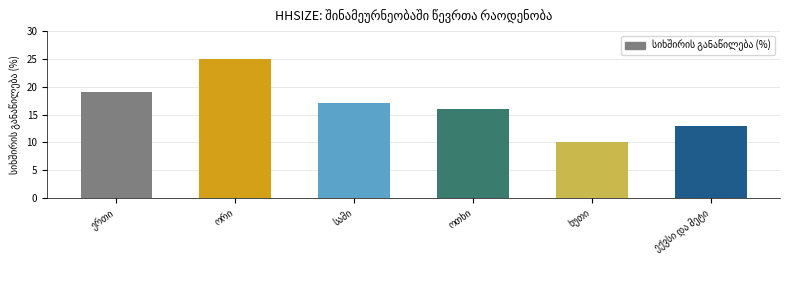

What is the difference between the maximum and minimum values?

15